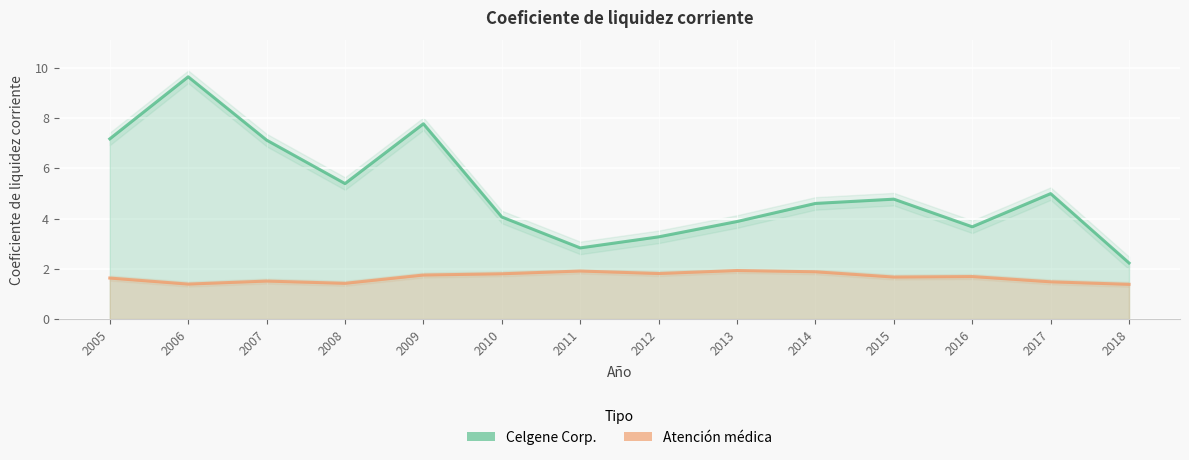

The value of Celgene Corp. at 2005 is 2.7. True or false?

False